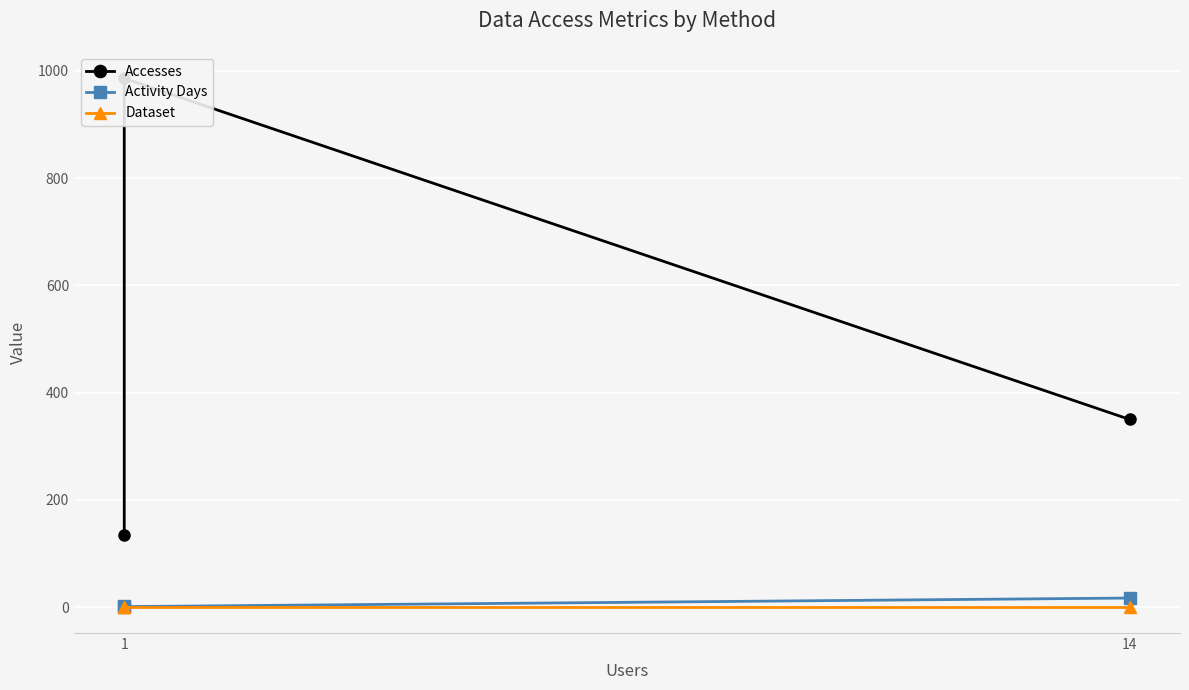

At which label is Dataset closest to 1?

1